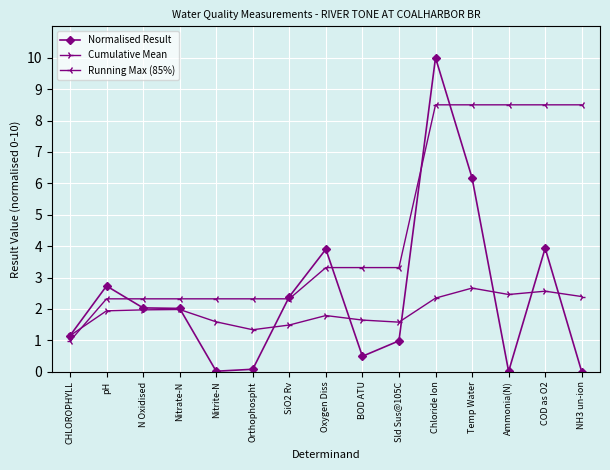

At which label does Normalised Result first exceed 2?

pH